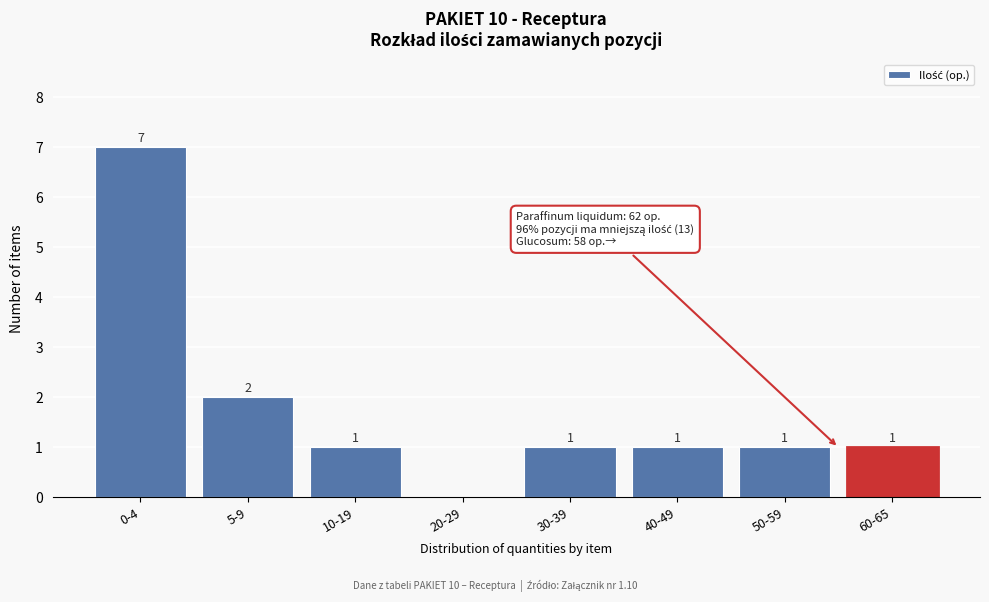

Reading left to right, extract all data points from this chart.

0-4=7	5-9=2	10-19=1	20-29=0	30-39=1	40-49=1	50-59=1	60-65=1